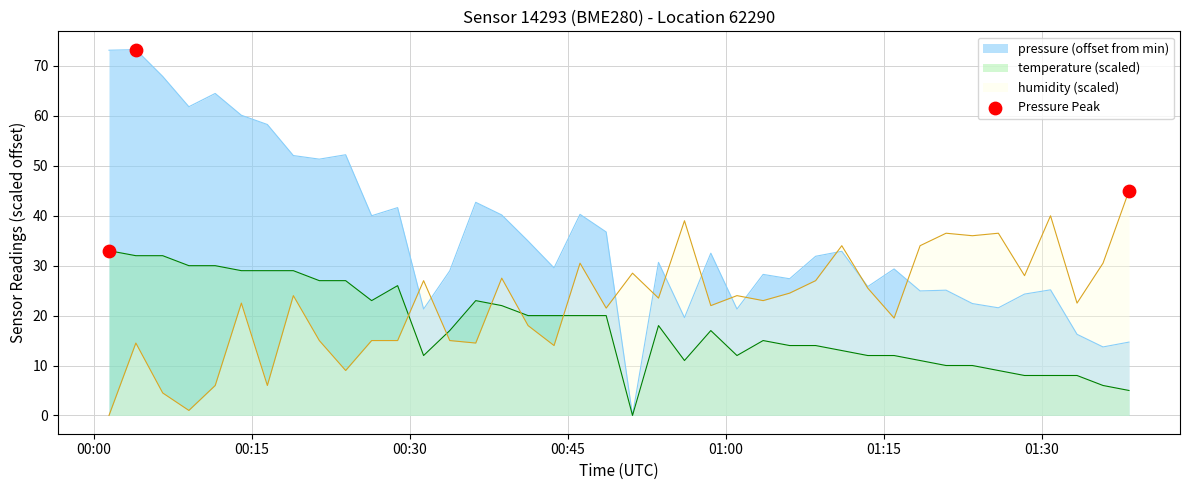

Which series has the widest spread of Y values?

pressure